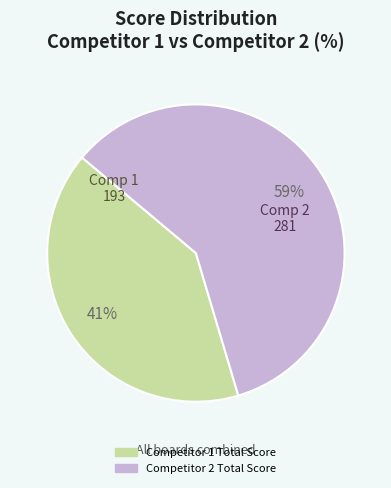

Is there any slice that represents more than half of the pie?

Yes